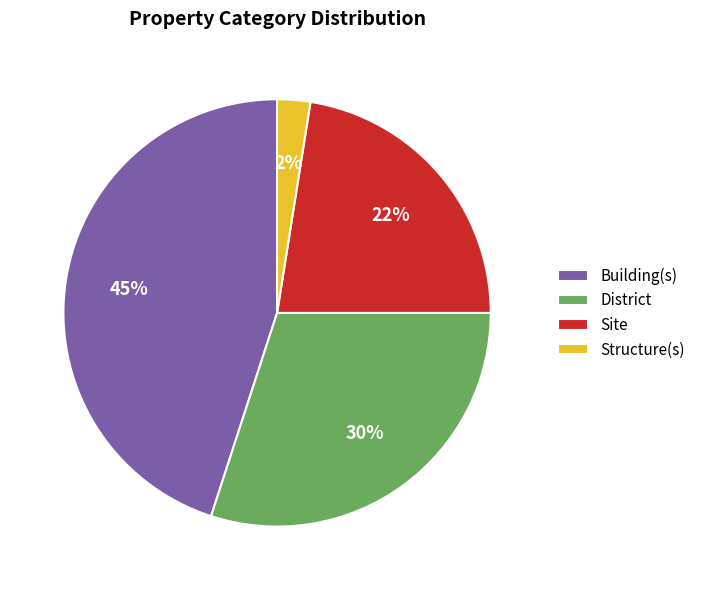

Rank the categories by value from lowest to highest.

Structure(s), Site, District, Building(s)